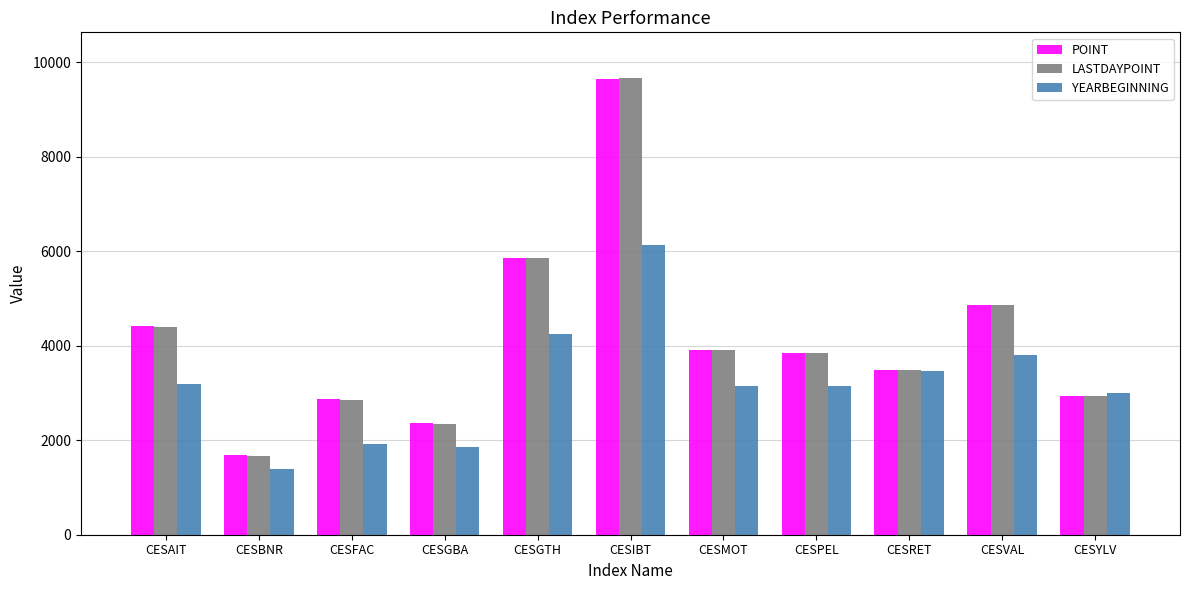

Which series has the largest range (max minus min)?

LASTDAYPOINT